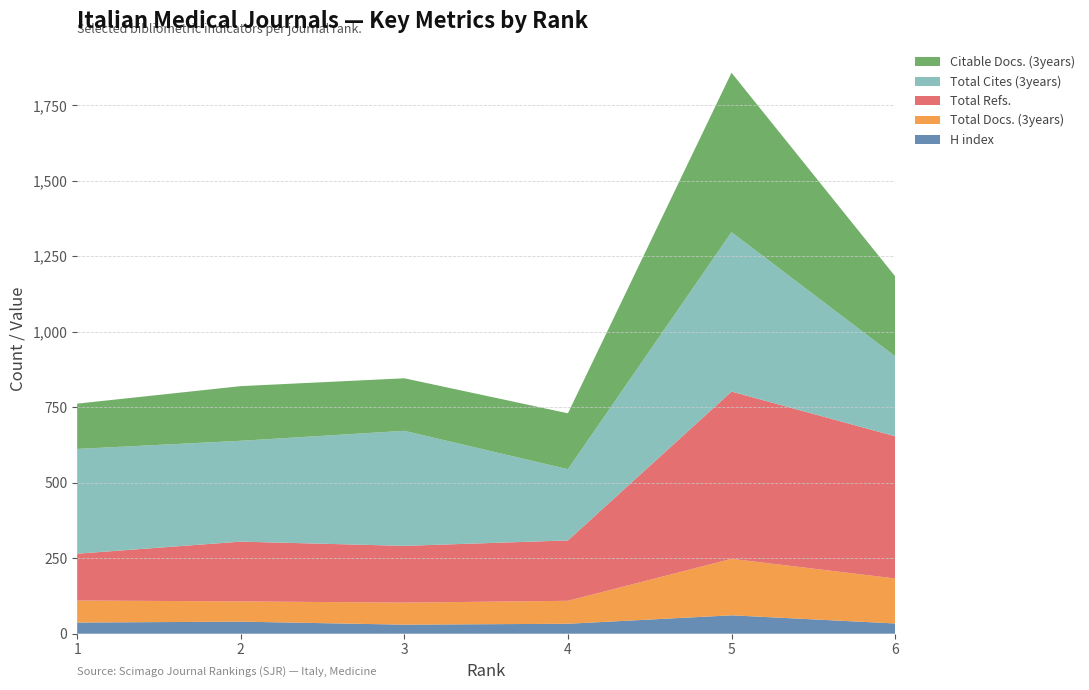

Reading left to right, extract all data points from this chart.

H index: 37	40	30	33	61	34
Total Docs. (3years): 73	67	73	76	187	149
Total Refs.: 155	198	188	200	554	471
Total Cites (3years): 347	334	381	236	528	265
Citable Docs. (3years): 150	181	174	185	528	265